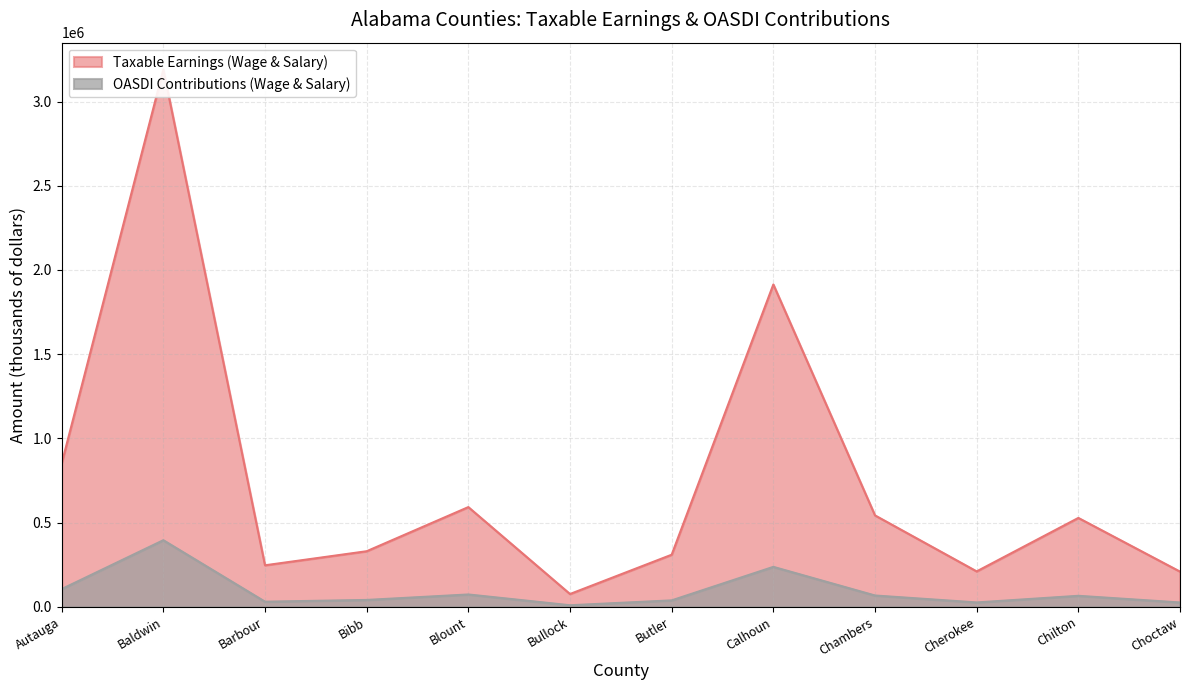

Rank the series by their average value, from lowest to highest.

OASDI Contributions (Wage & Salary), Taxable Earnings (Wage & Salary)